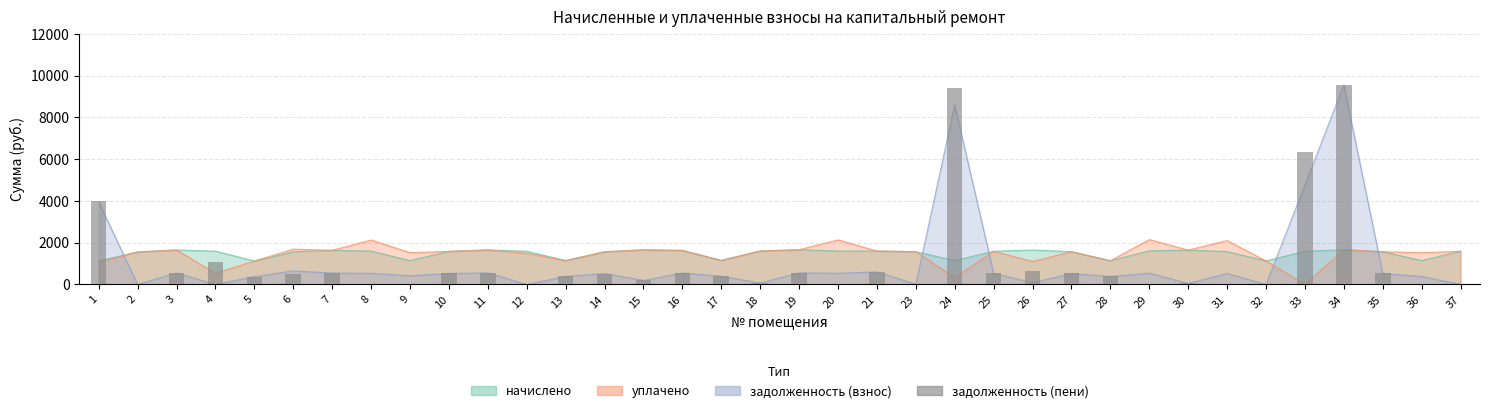

Between 6 and 26, which is larger?

26